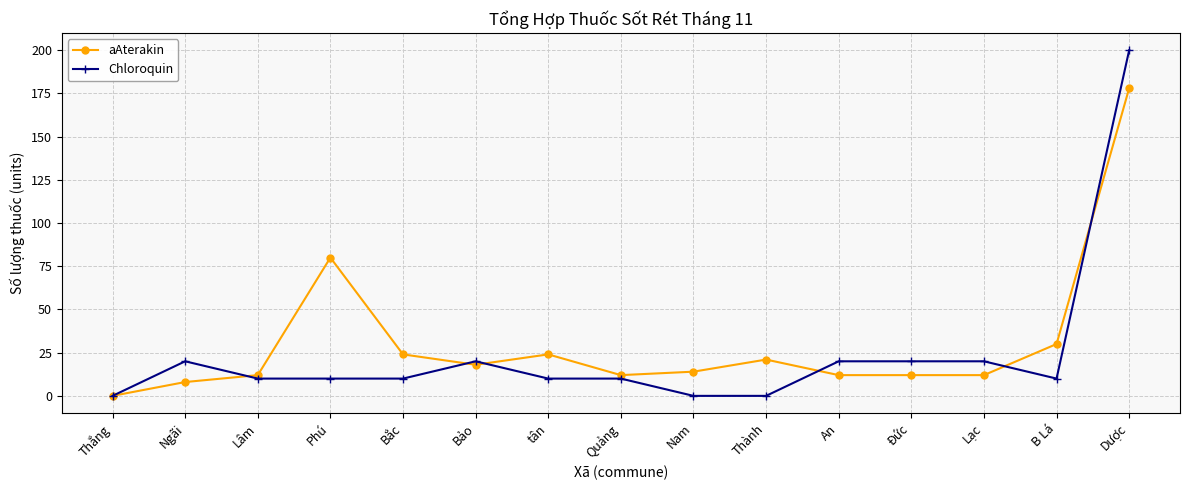

At B Lá, list the series in order from smallest to largest.

Chloroquin, aAterakin